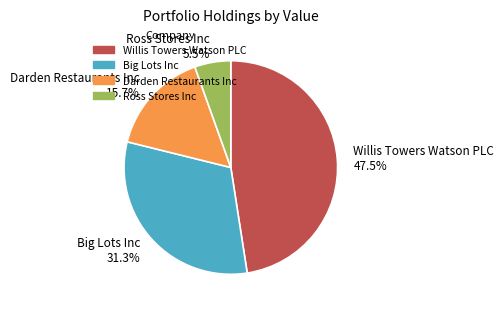

To the nearest percent, what is the difference between the Darden Restaurants Inc and Ross Stores Inc slice percentages?

10%